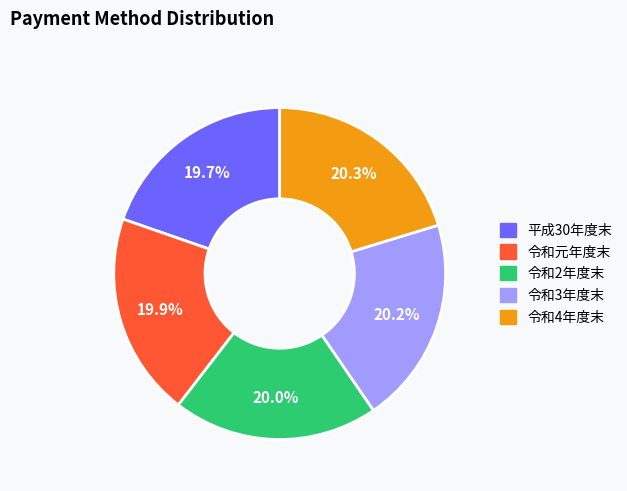

To the nearest percent, what percentage of the pie is 令和4年度末?

20%